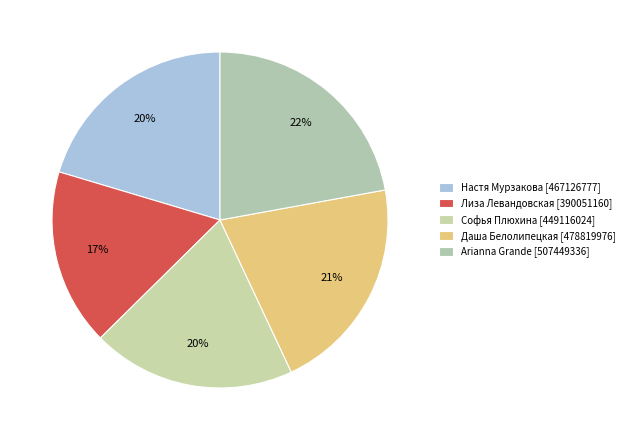

To the nearest percent, what is the average slice percentage?

20%